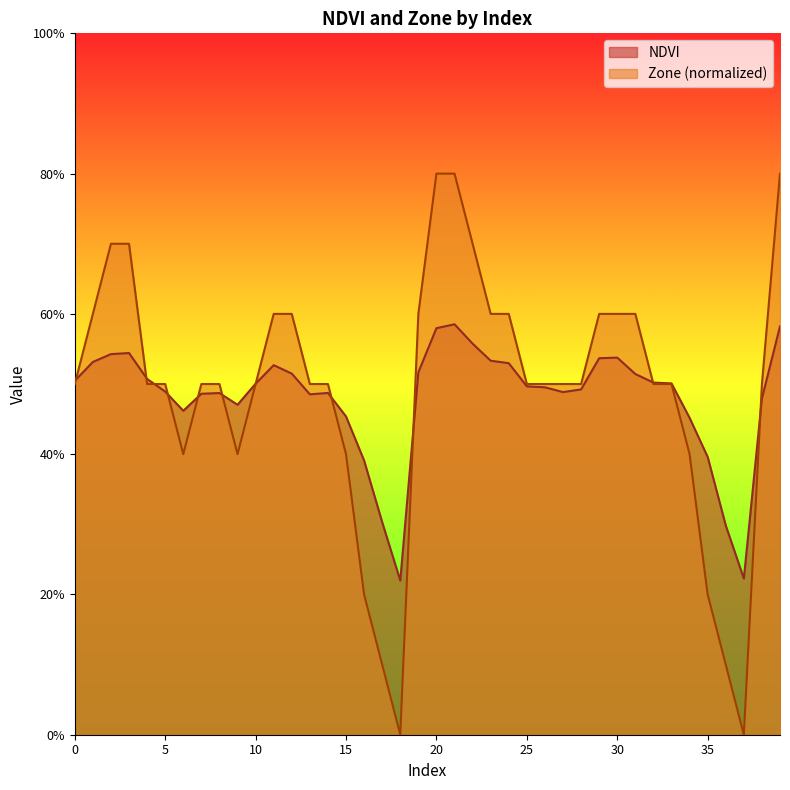

True or false: NDVI and Zone cross at least once.

True